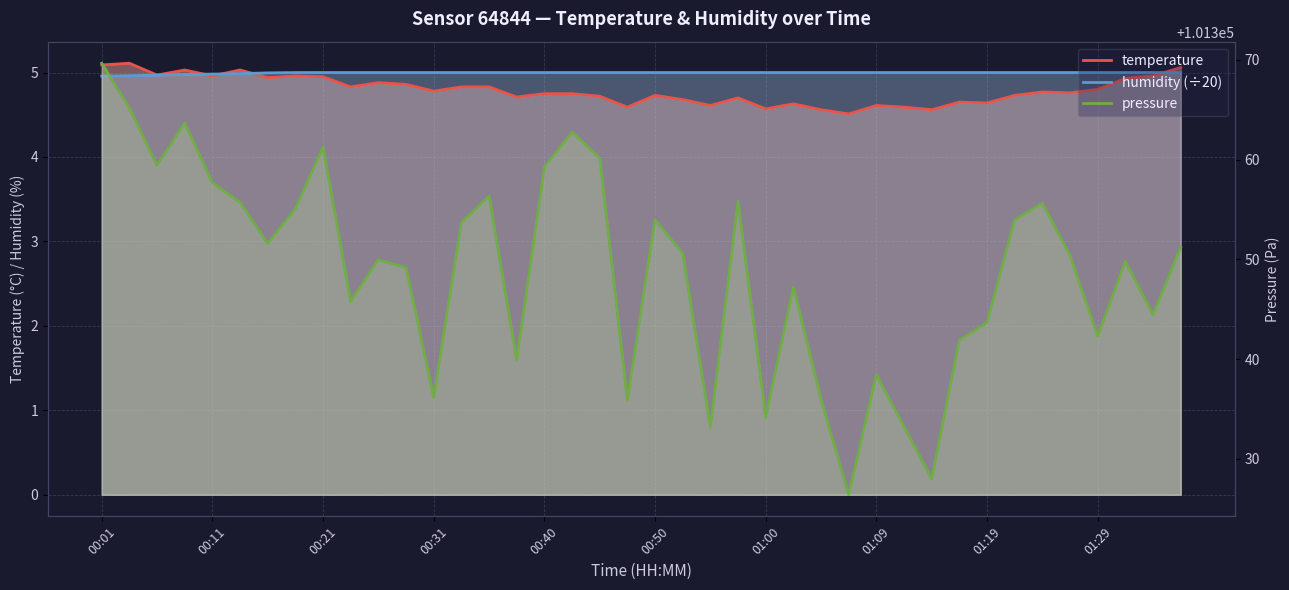

True or false: humidity (÷20) has more than 2 points higher than both neighbors.

False